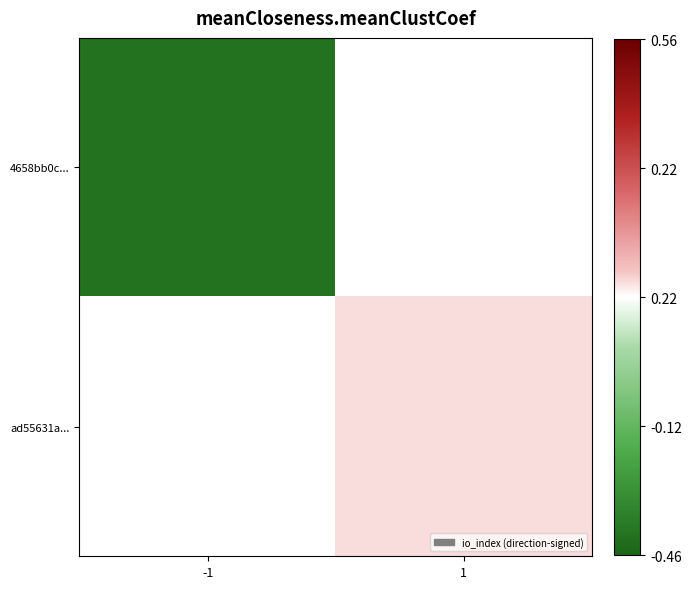

The value of ad55631a... at 1 is 41.5. True or false?

False